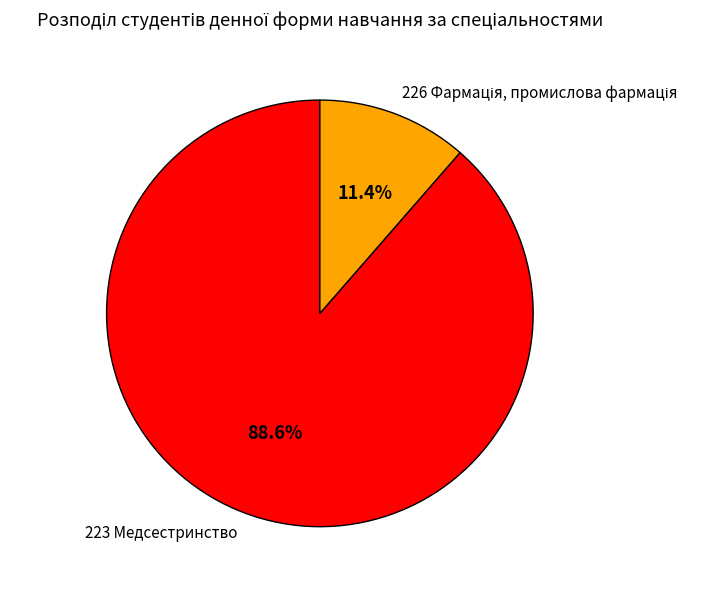

What percentage is NOT represented by 223 Медсестринство?

11.4%